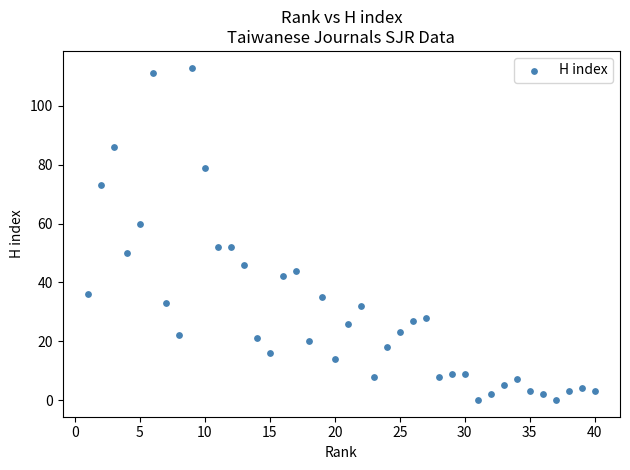

What is the range of X values (max minus min)?

39